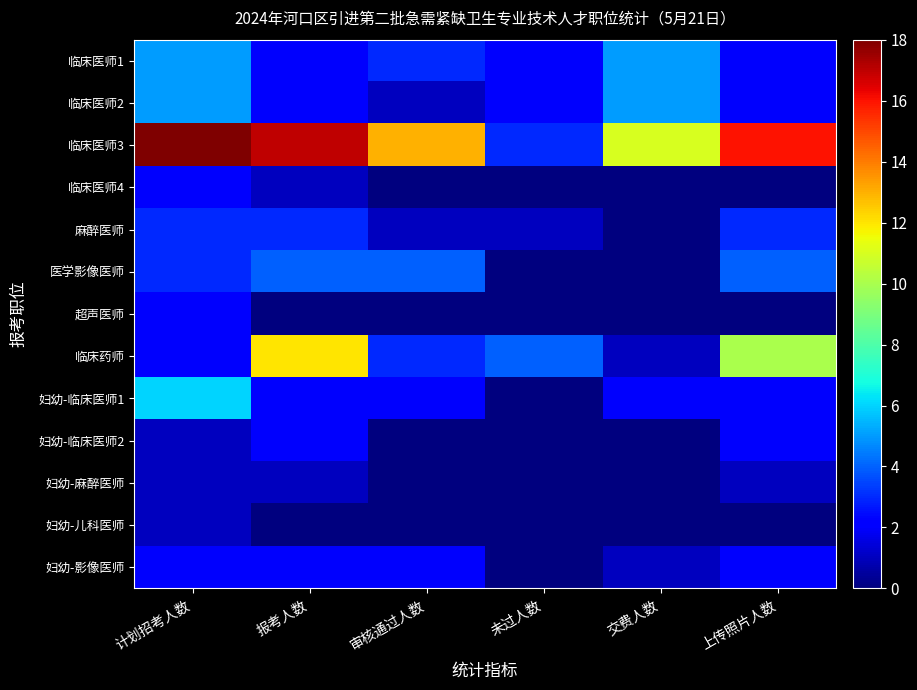

Reading left to right, transcribe all the data shown in this chart.

临床医师1: 计划招考人数=5	报考人数=2	审核通过人数=3	未过人数=2	交费人数=5	上传照片人数=2
临床医师2: 计划招考人数=5	报考人数=2	审核通过人数=1	未过人数=2	交费人数=5	上传照片人数=2
临床医师3: 计划招考人数=18	报考人数=17	审核通过人数=13	未过人数=3	交费人数=11	上传照片人数=16
临床医师4: 计划招考人数=2	报考人数=1	审核通过人数=0	未过人数=0	交费人数=0	上传照片人数=0
麻醉医师: 计划招考人数=3	报考人数=3	审核通过人数=1	未过人数=1	交费人数=0	上传照片人数=3
医学影像医师: 计划招考人数=3	报考人数=4	审核通过人数=4	未过人数=0	交费人数=0	上传照片人数=4
超声医师: 计划招考人数=2	报考人数=0	审核通过人数=0	未过人数=0	交费人数=0	上传照片人数=0
临床药师: 计划招考人数=2	报考人数=12	审核通过人数=3	未过人数=4	交费人数=1	上传照片人数=10
妇幼-临床医师1: 计划招考人数=6	报考人数=2	审核通过人数=2	未过人数=0	交费人数=2	上传照片人数=2
妇幼-临床医师2: 计划招考人数=1	报考人数=2	审核通过人数=0	未过人数=0	交费人数=0	上传照片人数=2
妇幼-麻醉医师: 计划招考人数=1	报考人数=1	审核通过人数=0	未过人数=0	交费人数=0	上传照片人数=1
妇幼-儿科医师: 计划招考人数=1	报考人数=0	审核通过人数=0	未过人数=0	交费人数=0	上传照片人数=0
妇幼-影像医师: 计划招考人数=2	报考人数=2	审核通过人数=2	未过人数=0	交费人数=1	上传照片人数=2